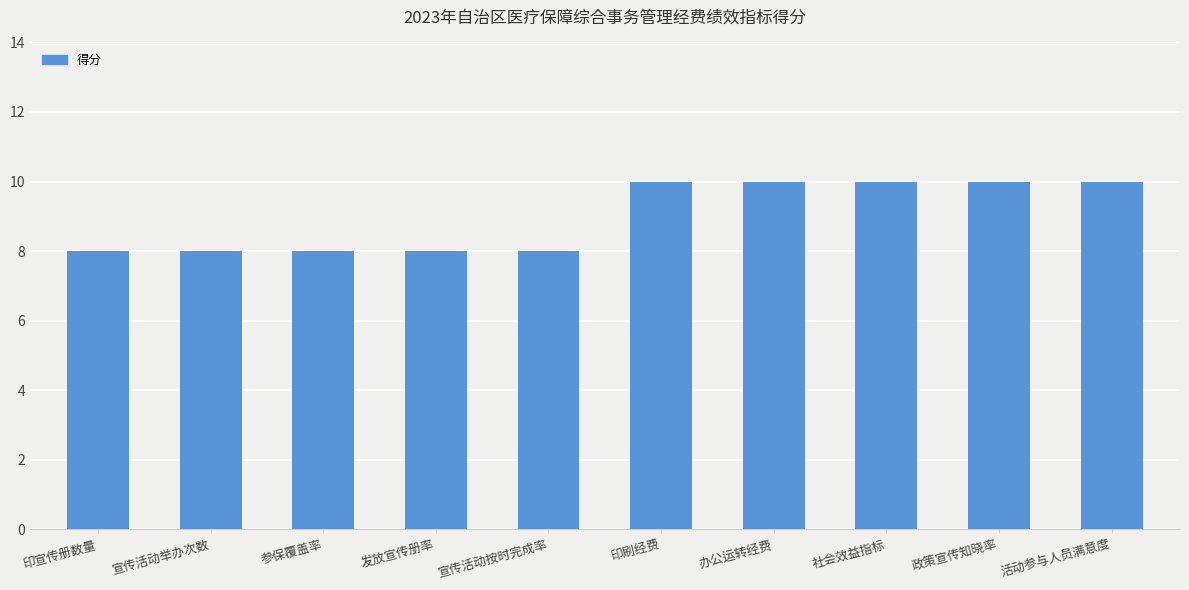

Does the chart contain any negative values?

No